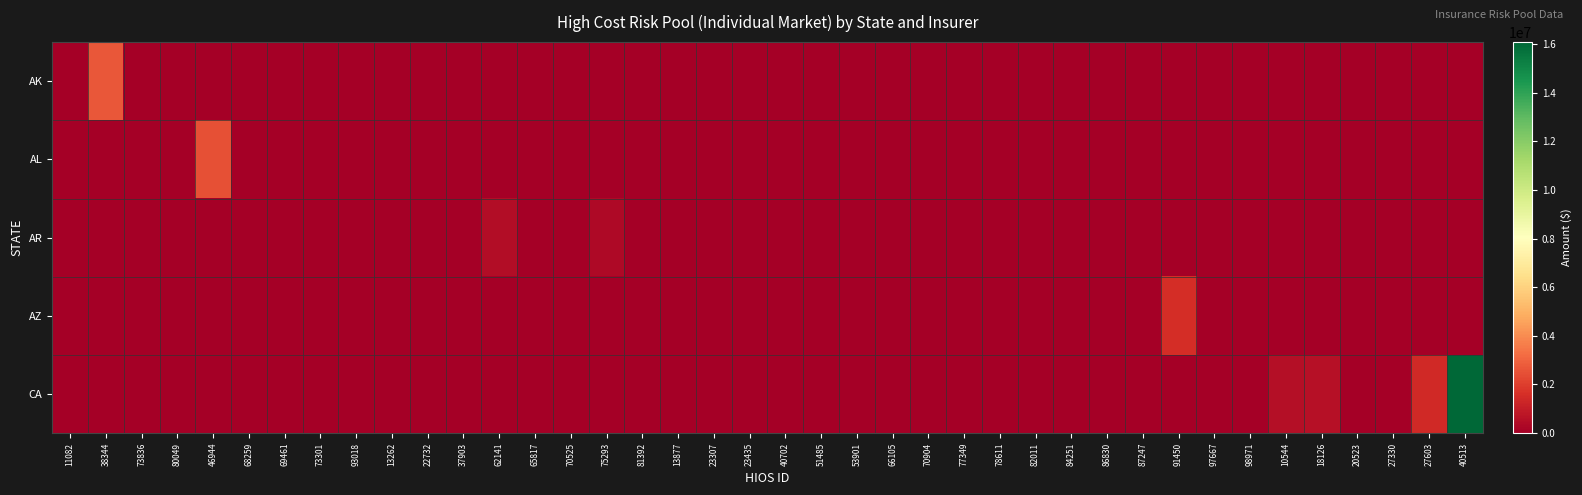

Which series has the largest total across all categories?

CA